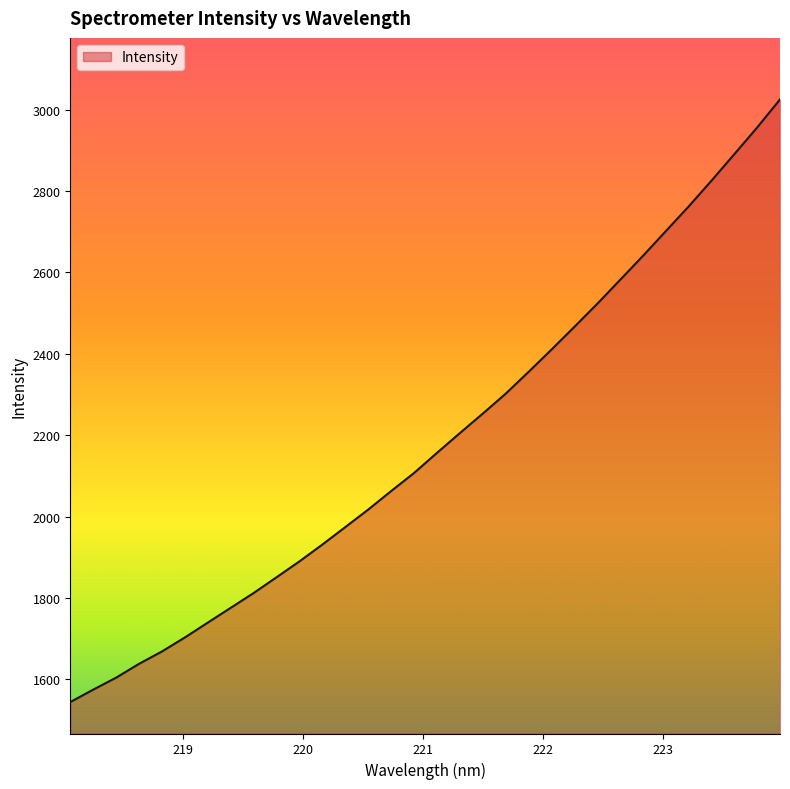

How many lines are shown in the chart?

1